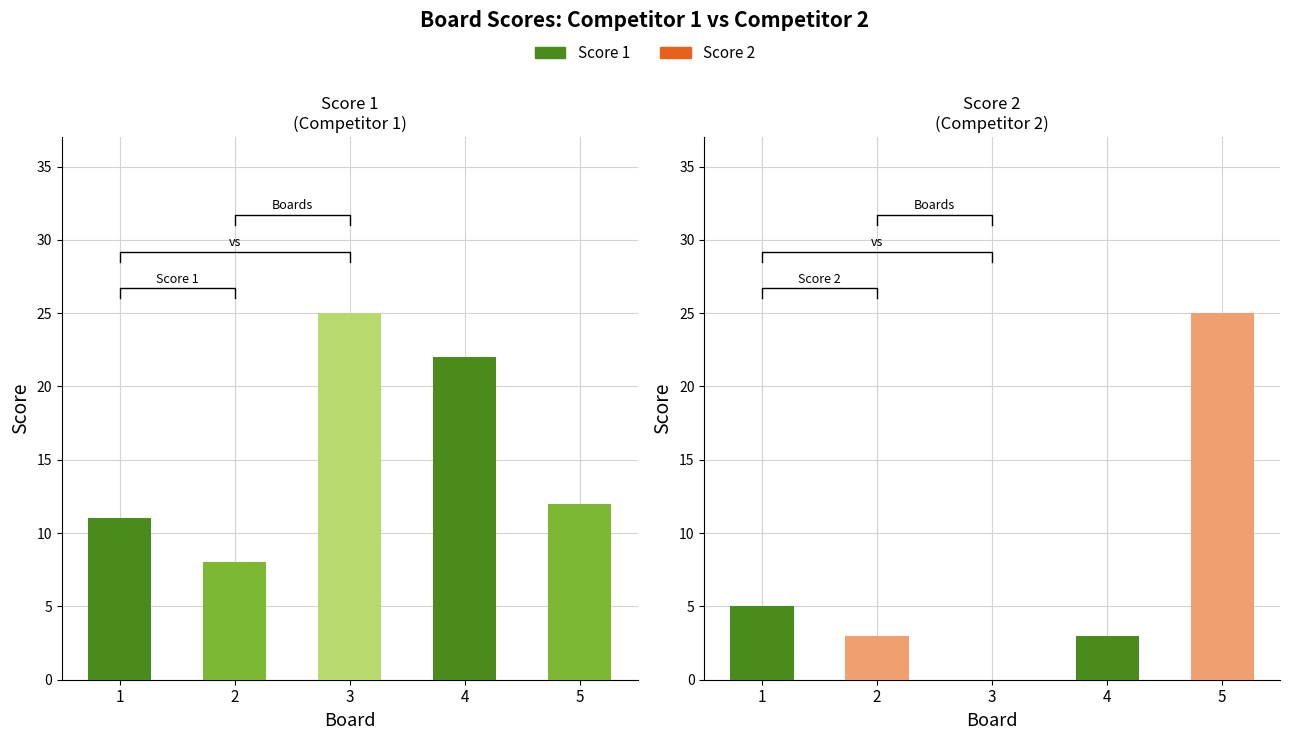

Are the bars grouped side by side (vs. stacked)?

Yes